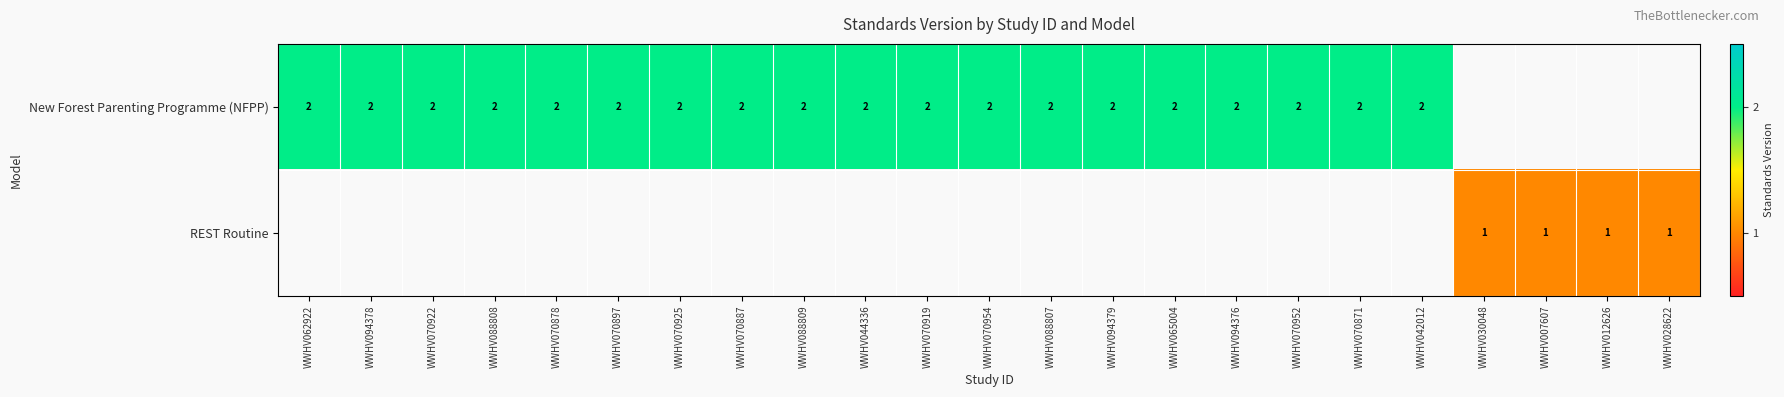

Between WWHV070897 and WWHV070878, which is larger?

WWHV070897